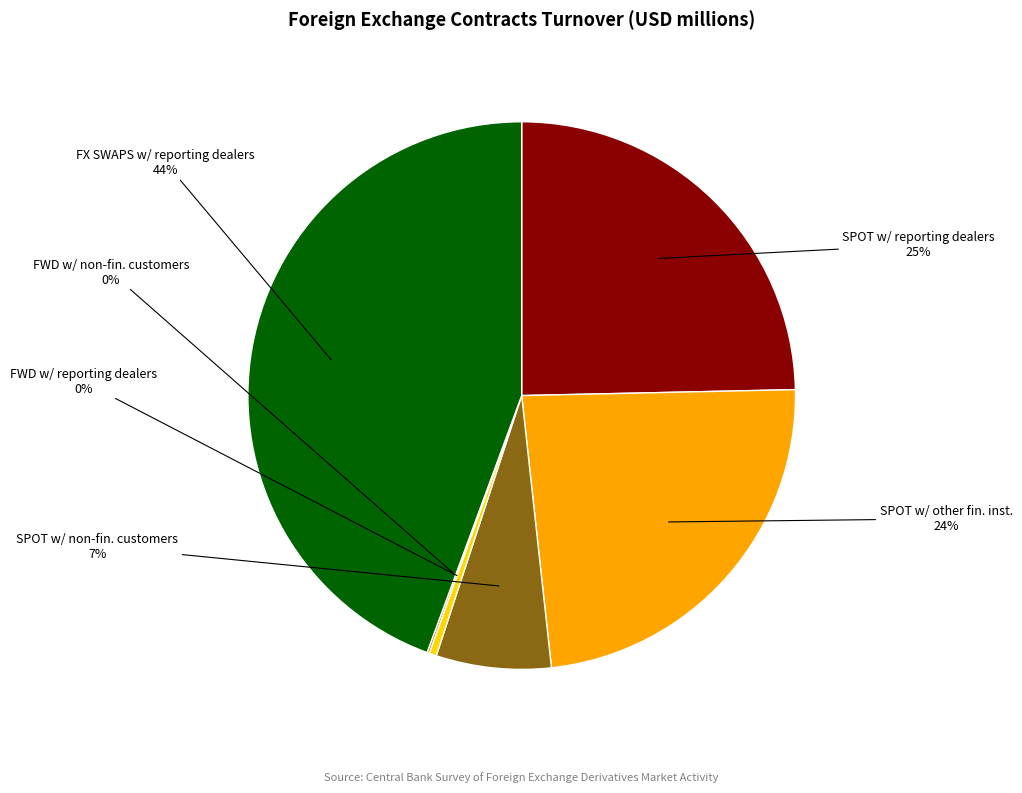

Is there a majority slice in this chart?

No